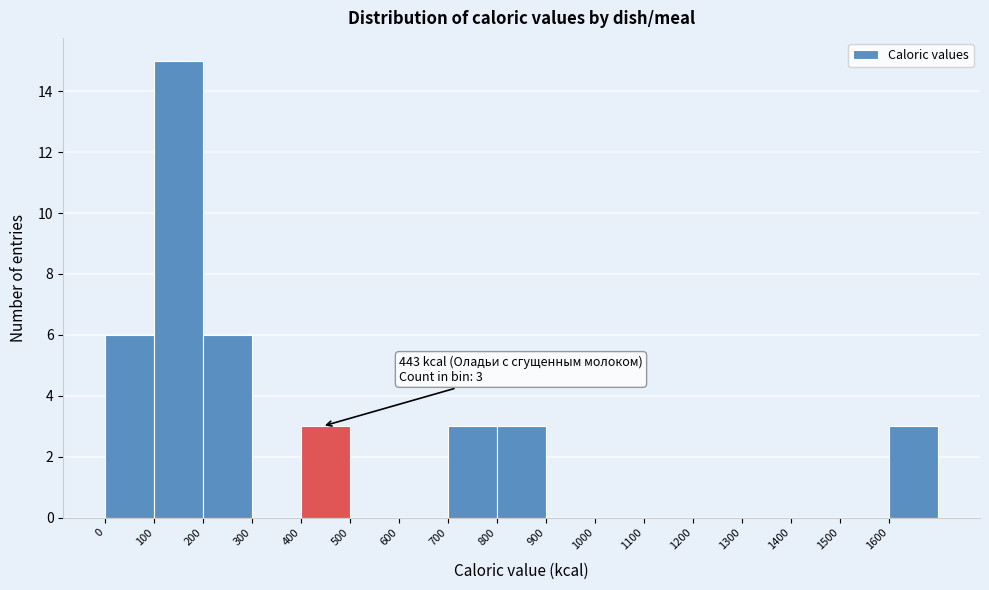

Over which range of the x-axis is the bar tallest?

100 to 200